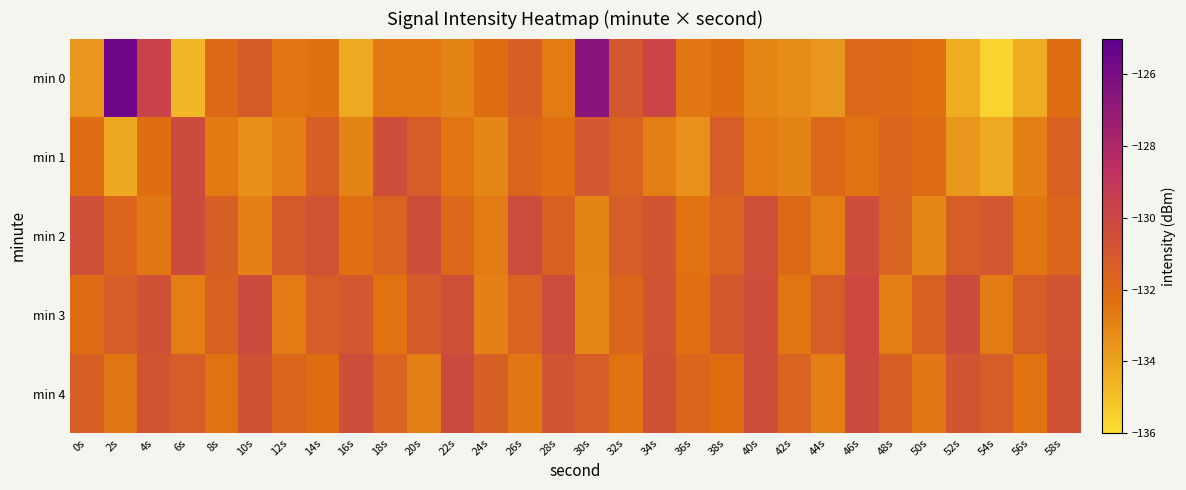

What is the total value across all series at 28s?

-657.6